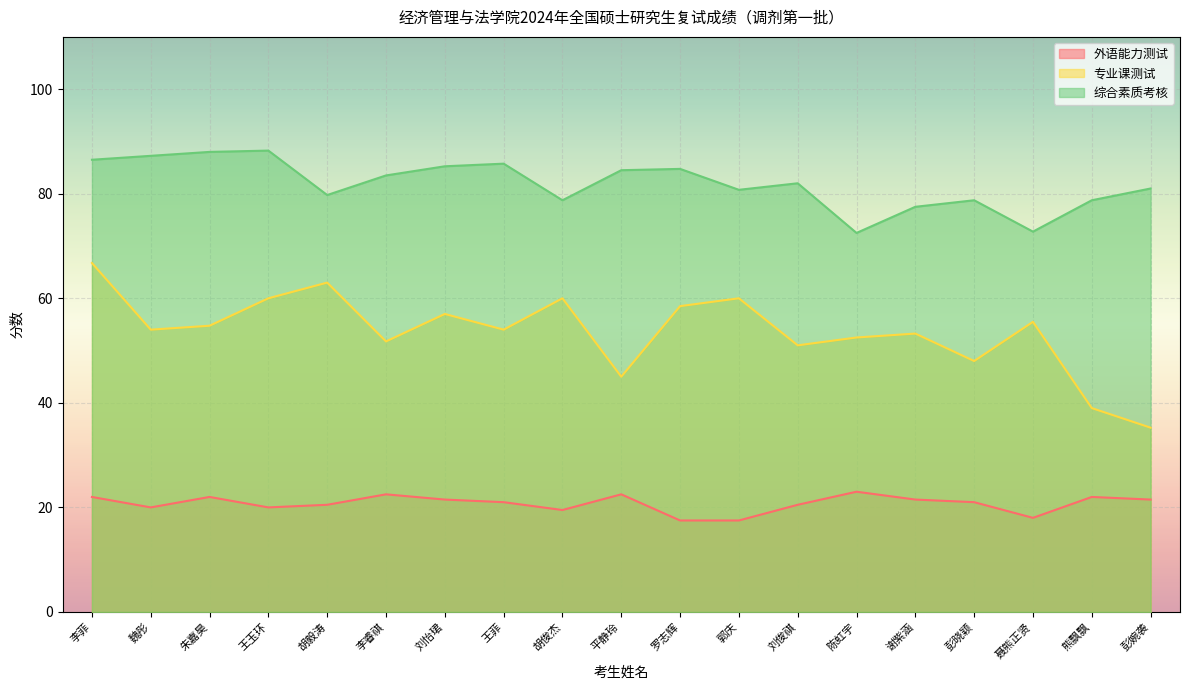

What is the average value of the 综合素质考核 series?

81.9